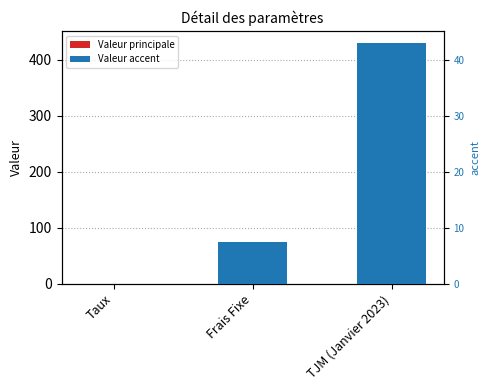

What is the sum of all col_2 values?

505.1